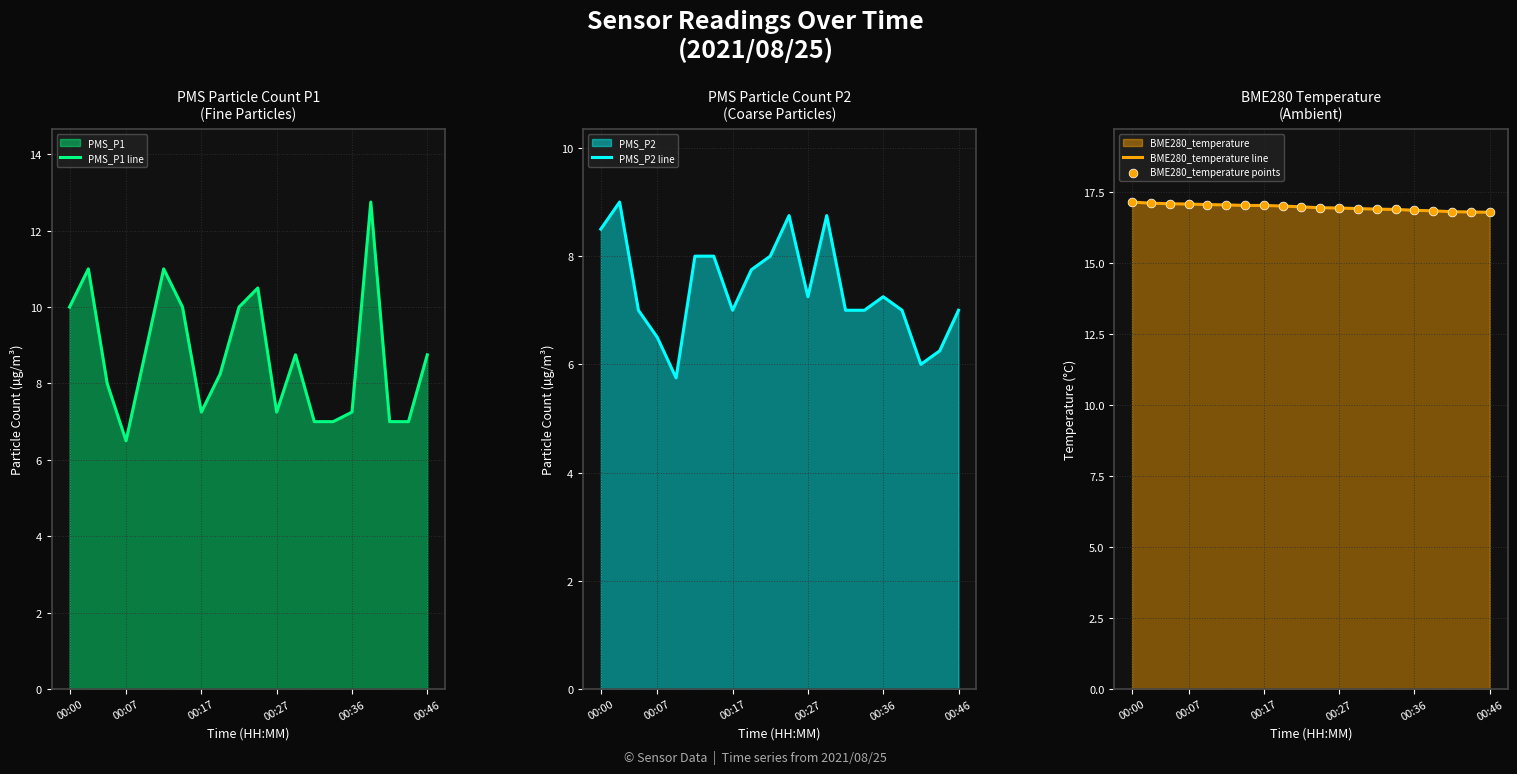

Which series has the largest total across all categories?

BME280_temperature line